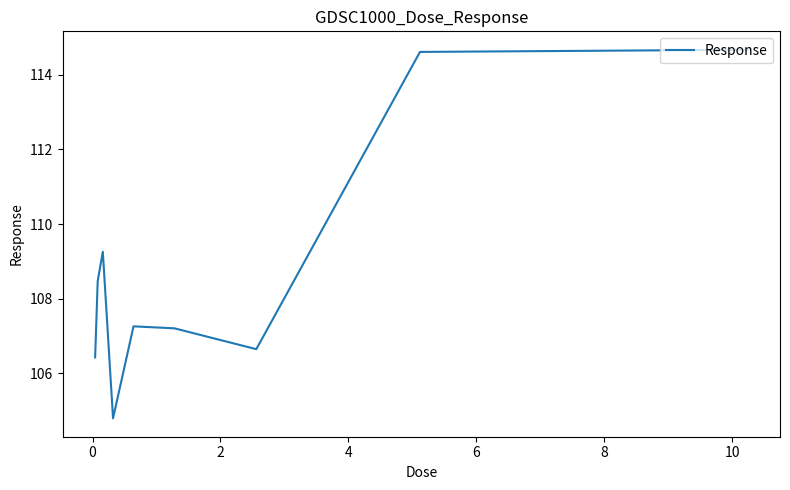

What is the minimum value shown in the chart?

104.8